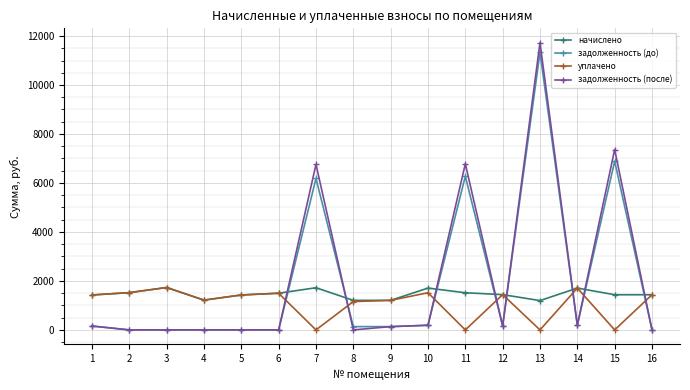

True or false: задолженность (после) has a value of -5397.2 at 6.

False